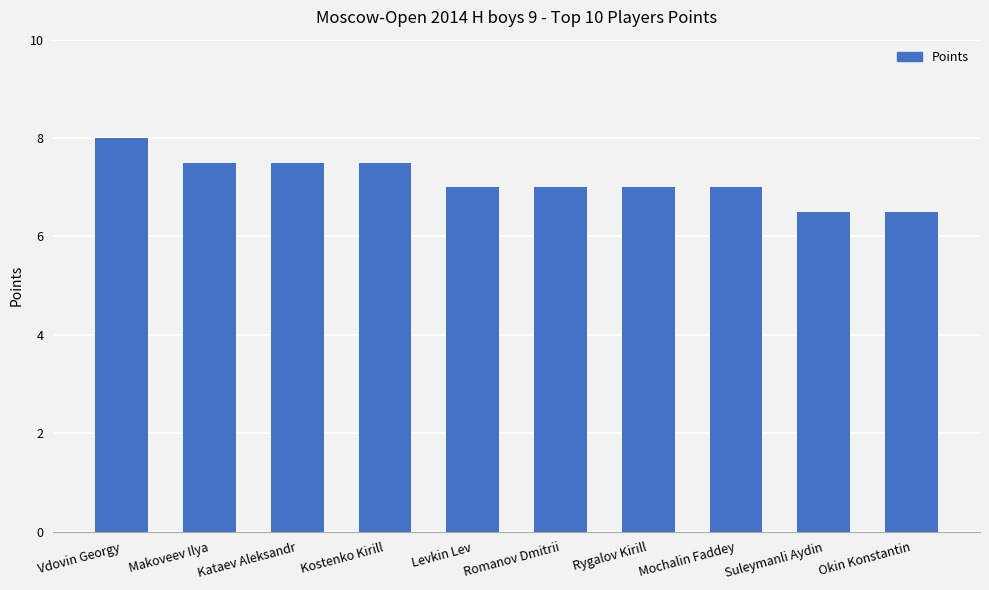

The chart shows a value of 11.7 at Suleymanli Aydin. True or false?

False